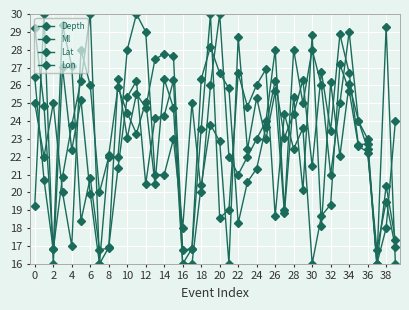

Where is the first local minimum for Lat?

2